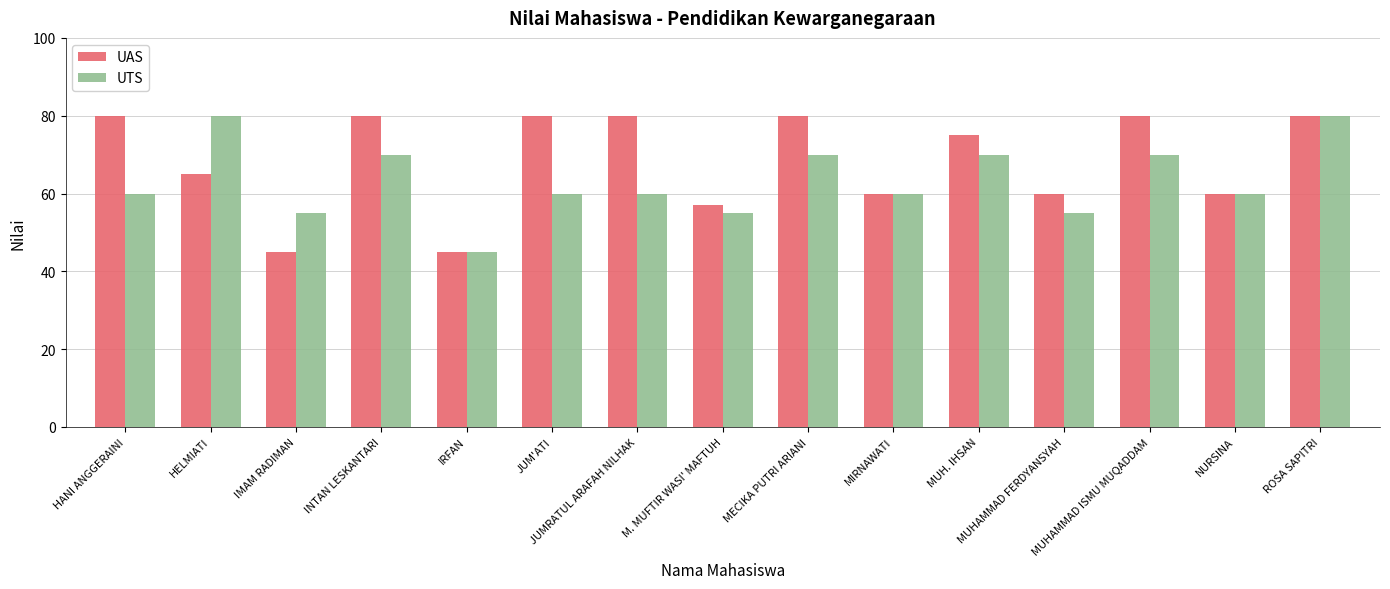

Does the chart contain any negative values?

No